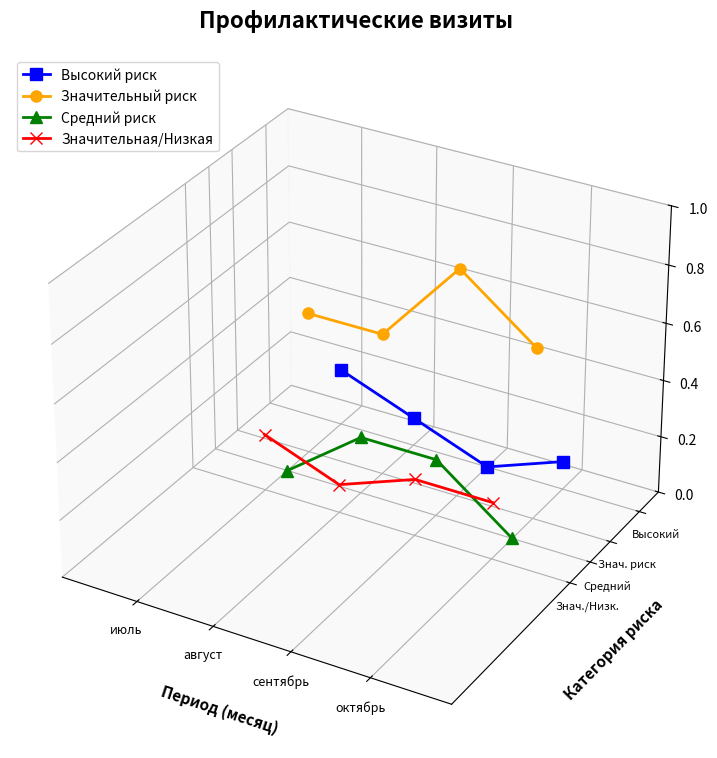

The Значительная/Низкая series shows -0.0 at сентябрь. True or false?

True